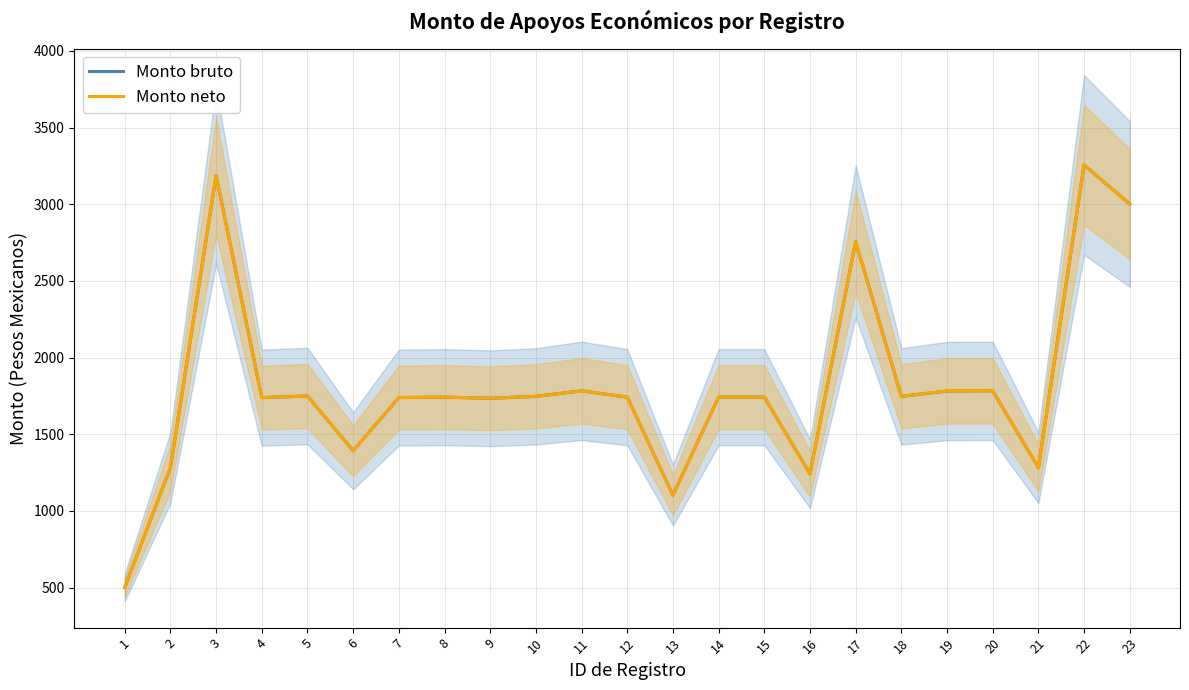

How many categories are shown in the chart?

23